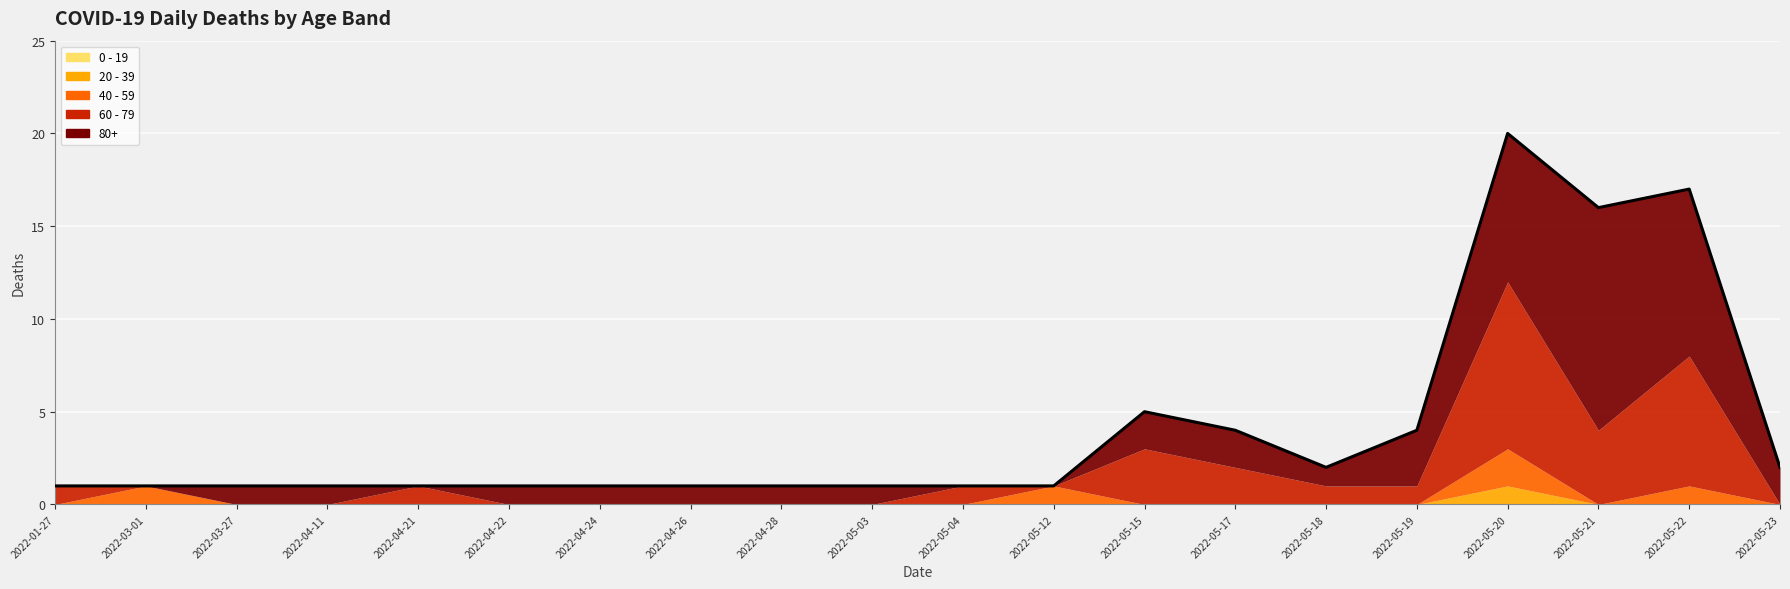

Rank the categories by 60 - 79 value from lowest to highest.

2022-03-01, 2022-03-27, 2022-04-11, 2022-04-22, 2022-04-24, 2022-04-26, 2022-04-28, 2022-05-03, 2022-05-12, 2022-05-23, 2022-01-27, 2022-04-21, 2022-05-04, 2022-05-18, 2022-05-19, 2022-05-17, 2022-05-15, 2022-05-21, 2022-05-22, 2022-05-20